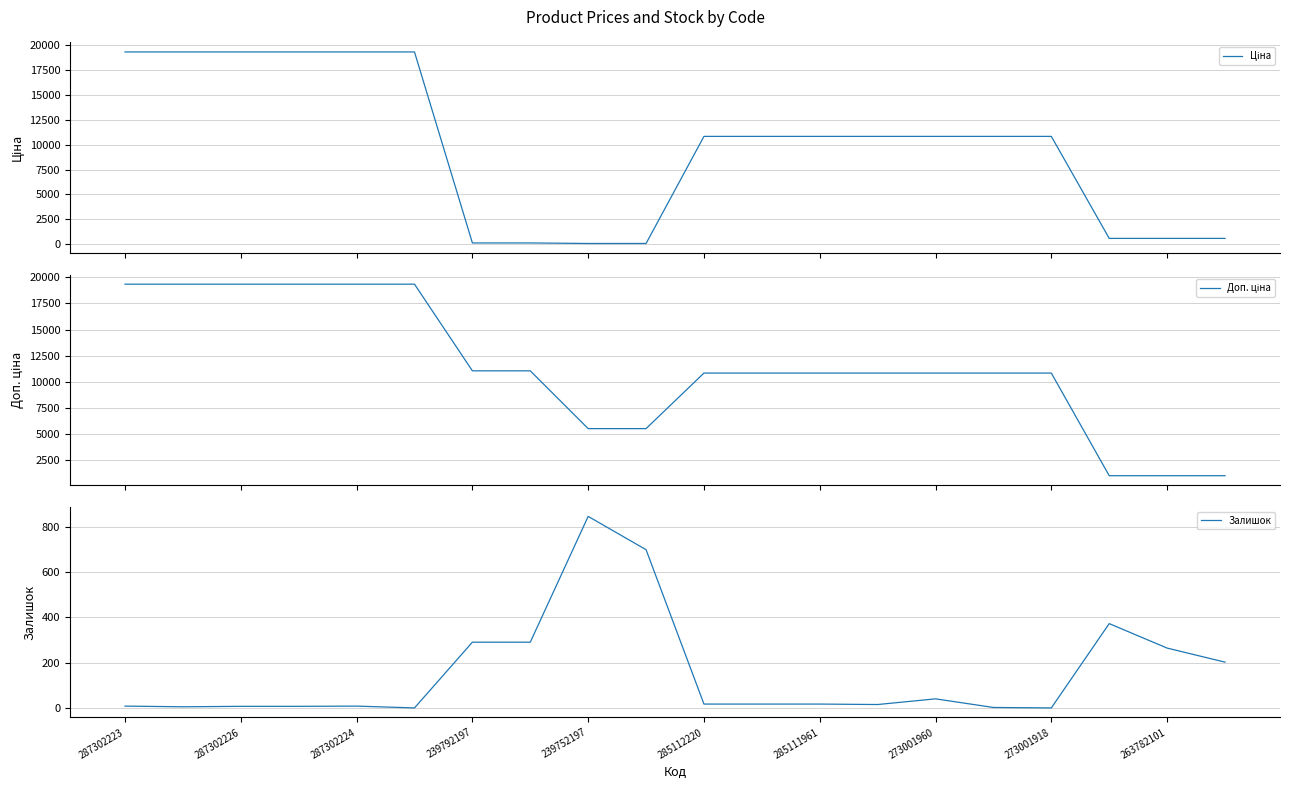

Is it true that Залишок equals 8 at 287302223?

True